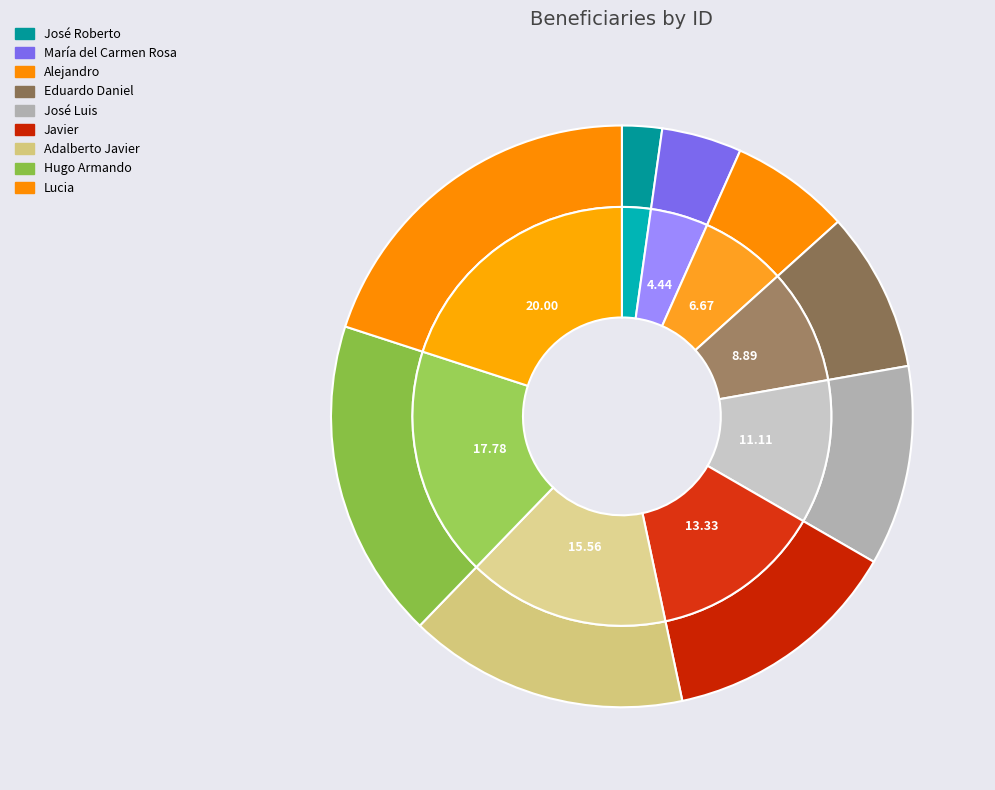

Is it true that José Luis is 11% of the pie?

True